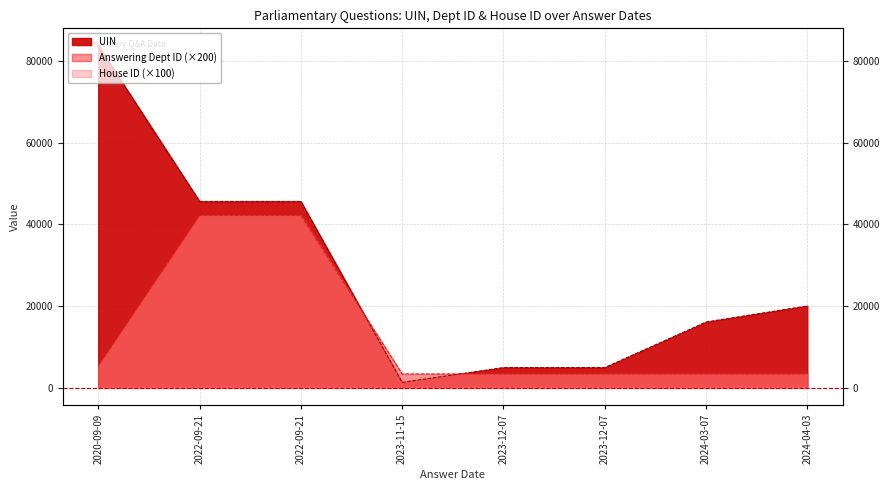

What is the value of the Answering Dept ID point at the 4th from the left?

3400